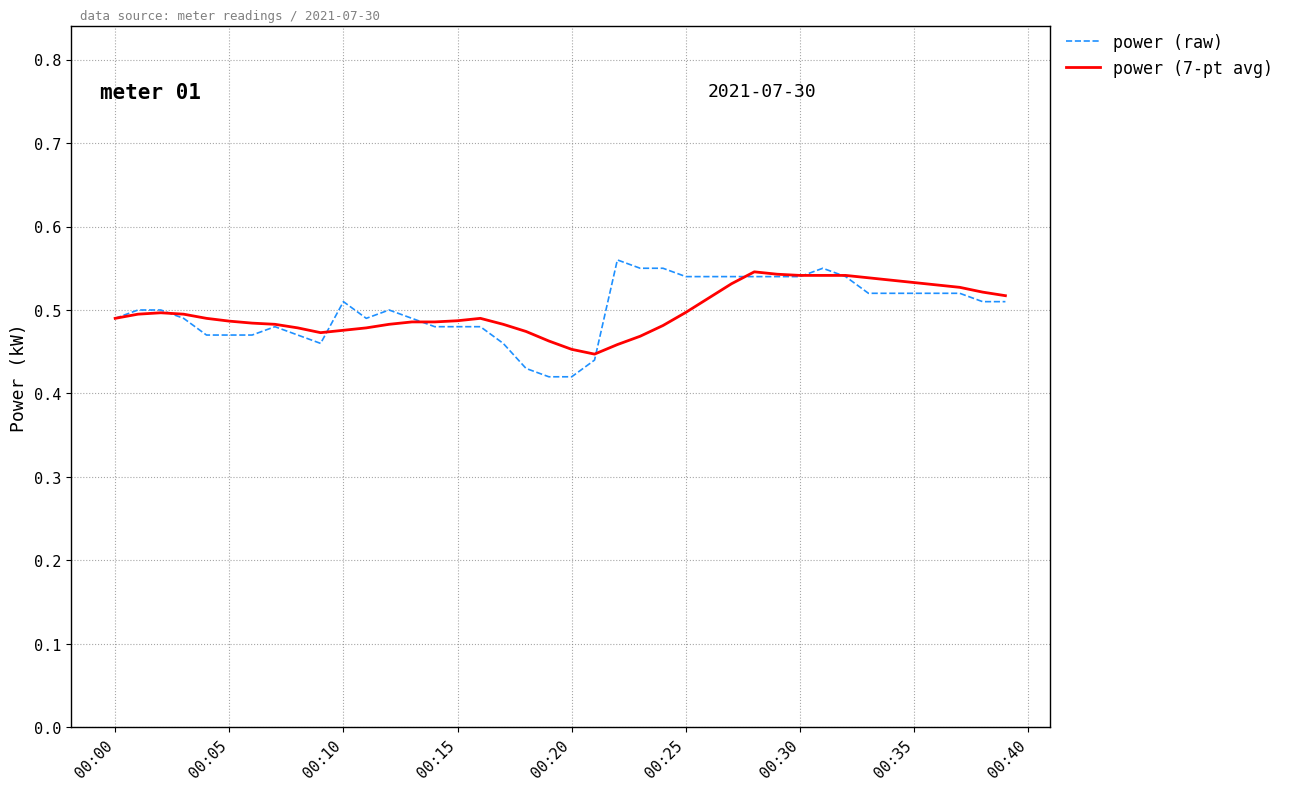

Which series has the largest range (max minus min)?

power (raw)